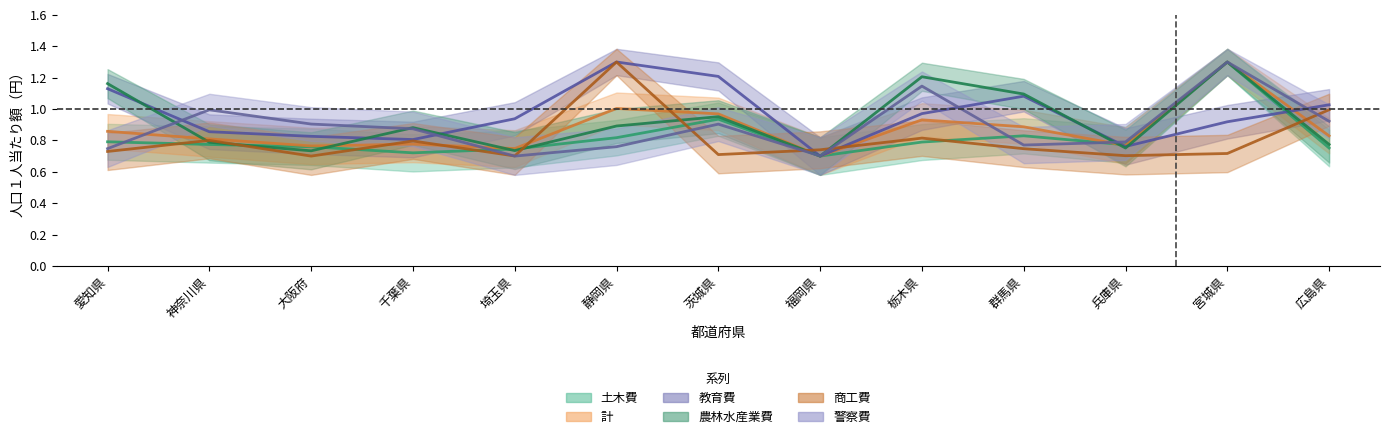

What is the average value of the 土木費 series?

0.8